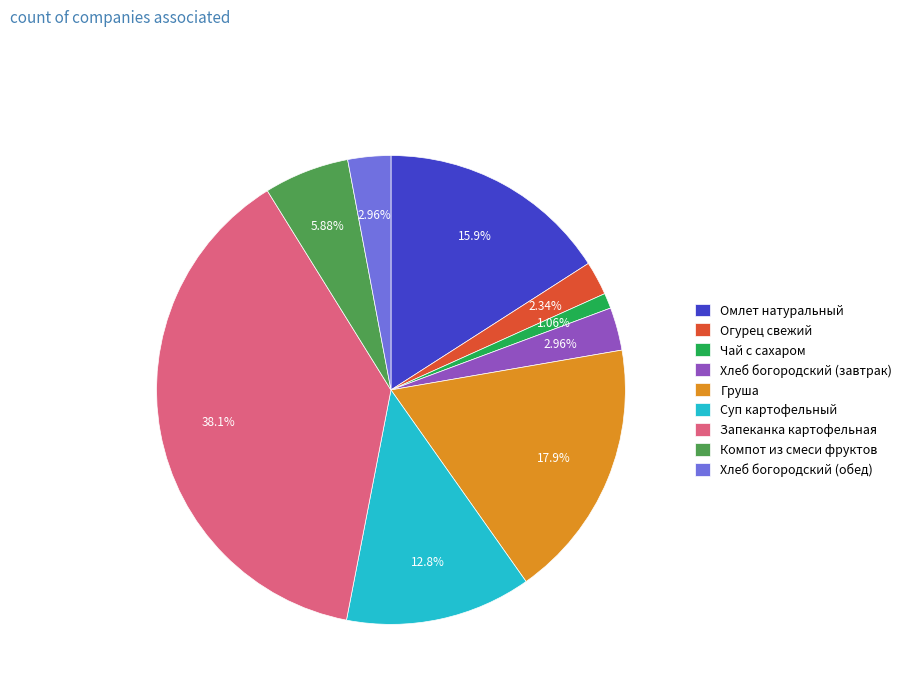

Do Хлеб богородский (обед) and Хлеб богородский (завтрак) together represent more than half of the pie?

No